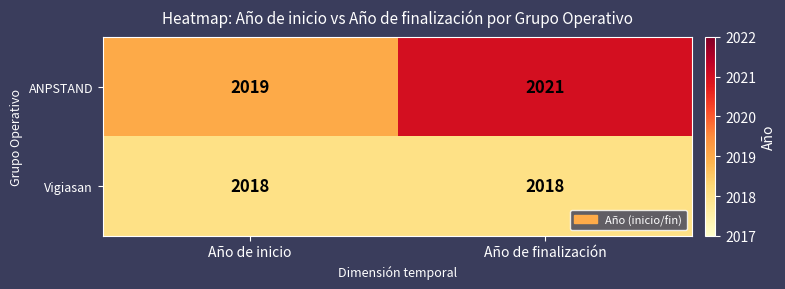

At which category is the sum across all series the highest?

Año de finalización